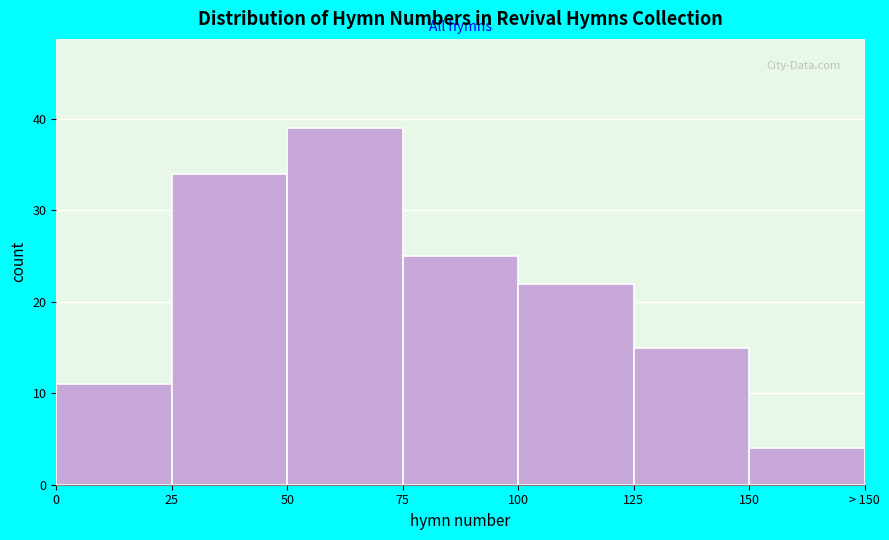

Reading left to right, extract all data points from this chart.

0=11	25=34	50=39	75=25	100=22	125=15	150=4